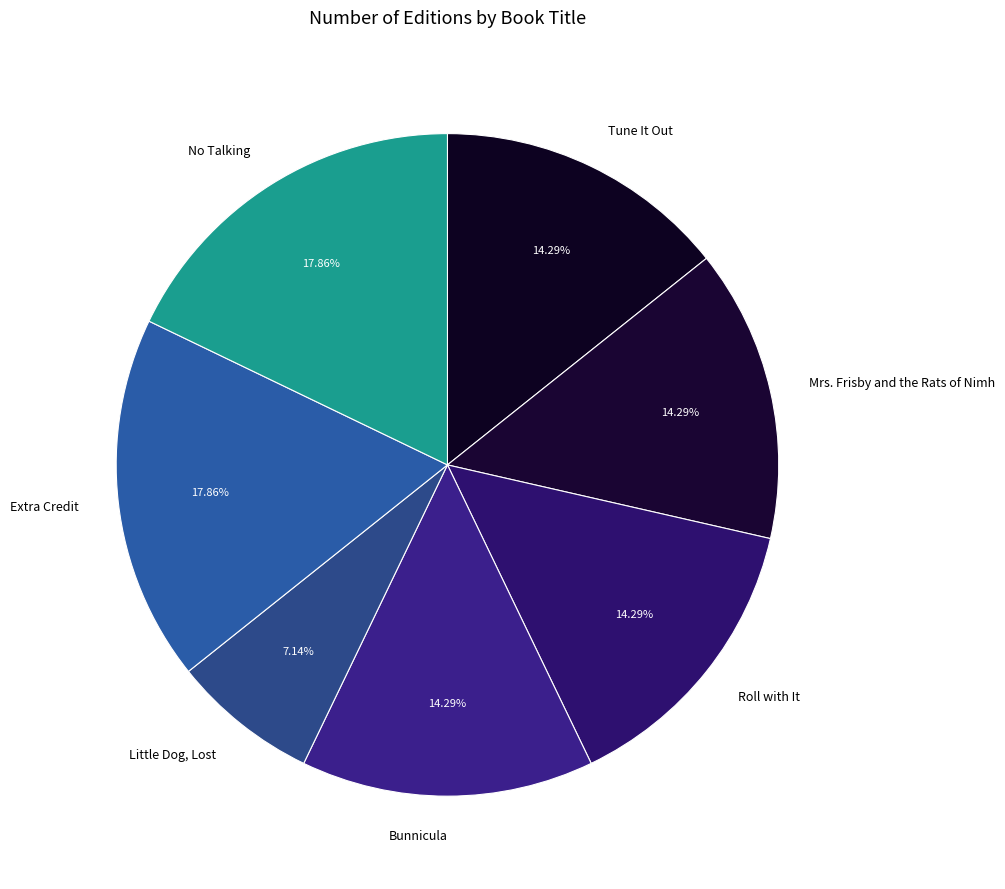

To the nearest percent, what percentage of the pie is Tune It Out?

14%